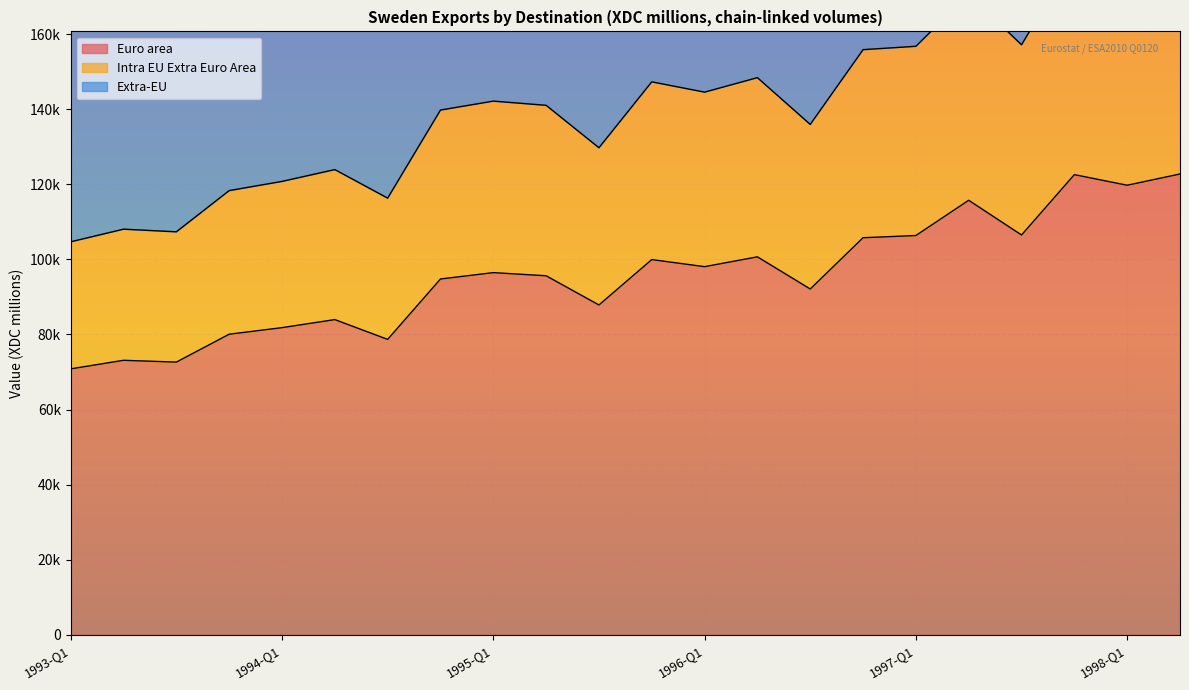

Rank the series by their average value, from highest to lowest.

Extra-EU, Intra EU Extra Euro Area, Euro area